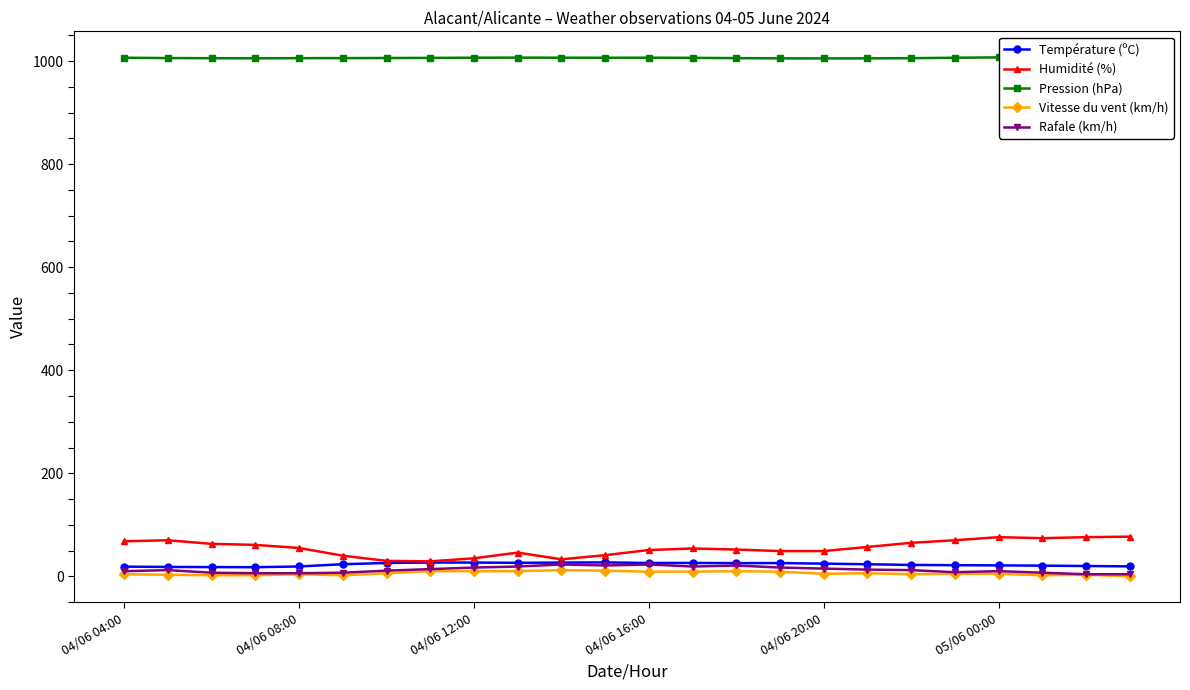

How many lines are shown in the chart?

5